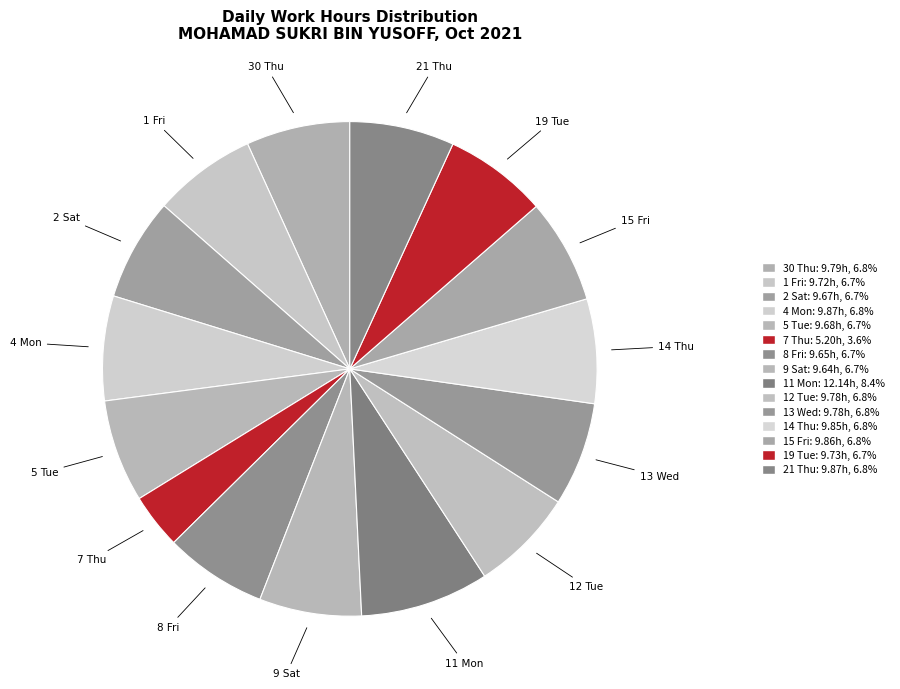

What is the smallest slice in the pie chart?

7 Thu